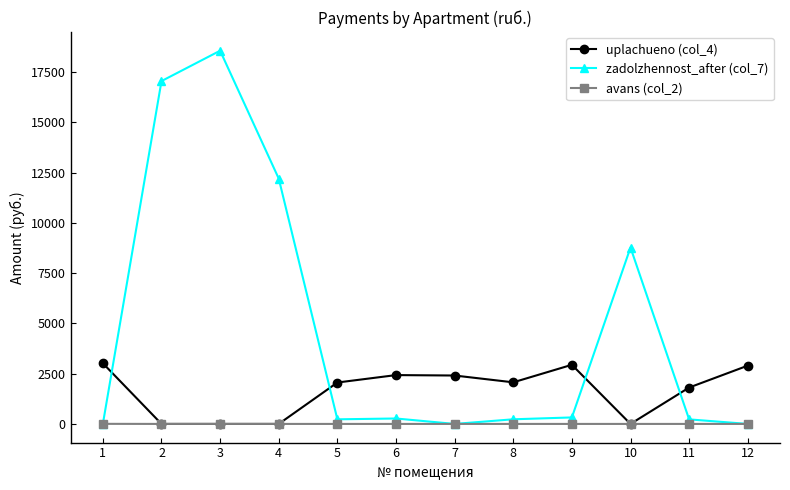

Does the chart display data point markers on the line(s)?

Yes